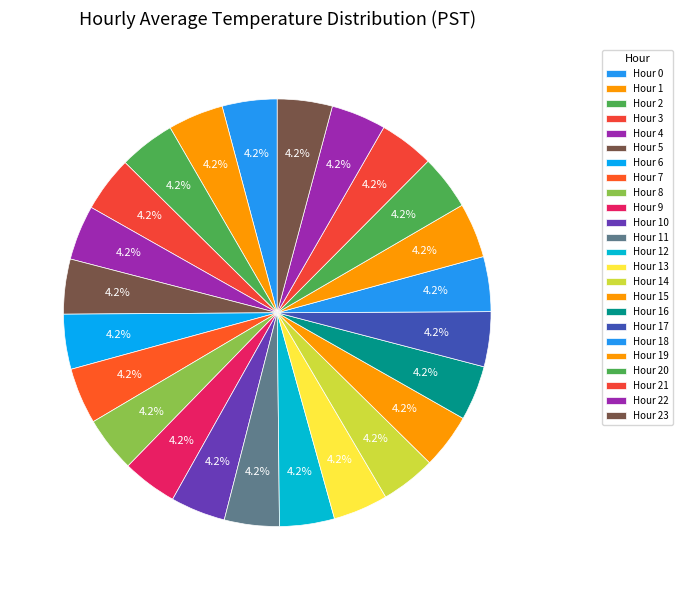

How many segments does this pie chart have?

24